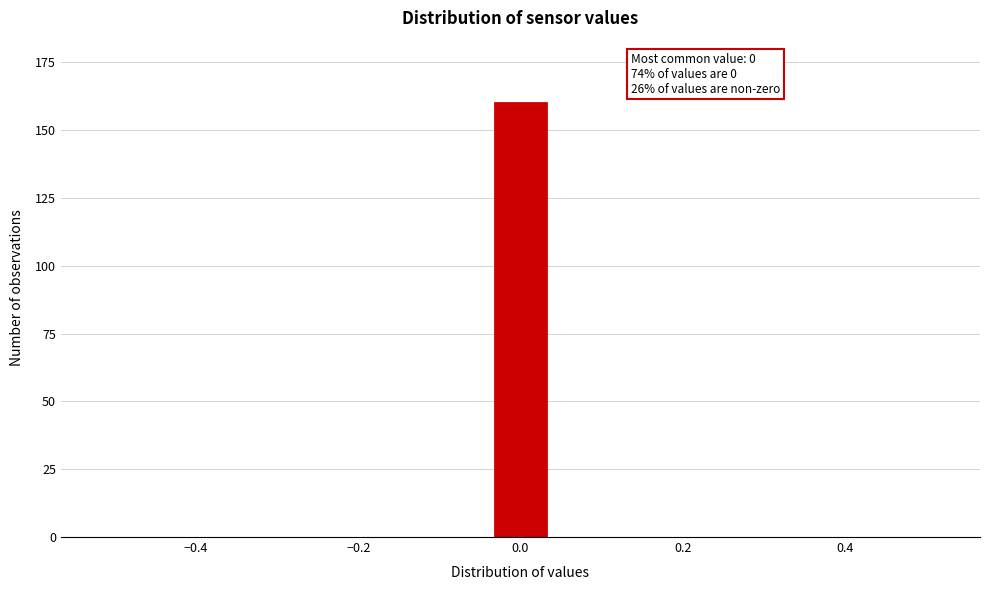

Around what value on the x-axis is the tallest bar? Give the approximate position of its centre, as read against the axis.

0.00